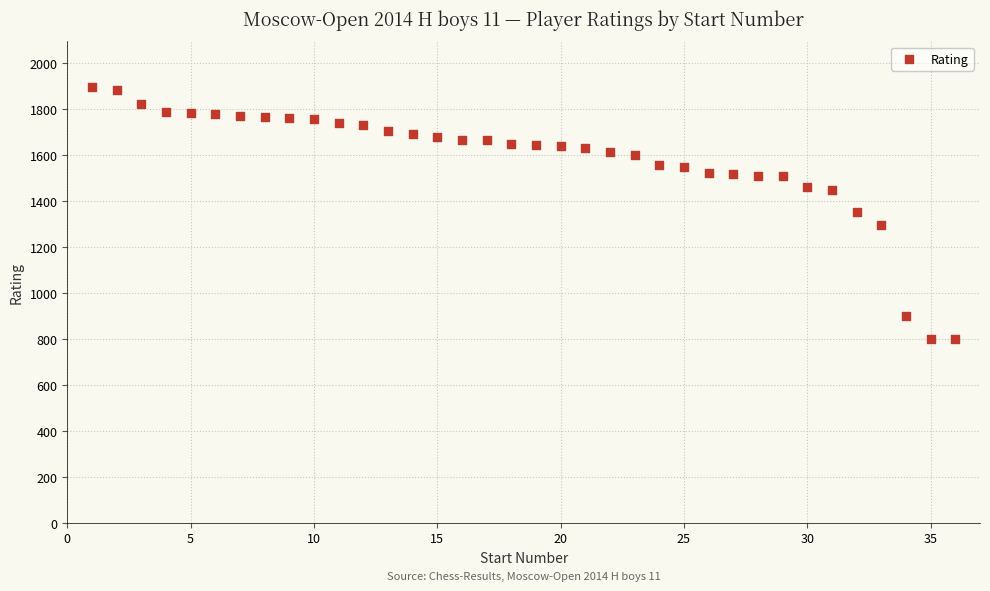

What is the range of X values (max minus min)?

35